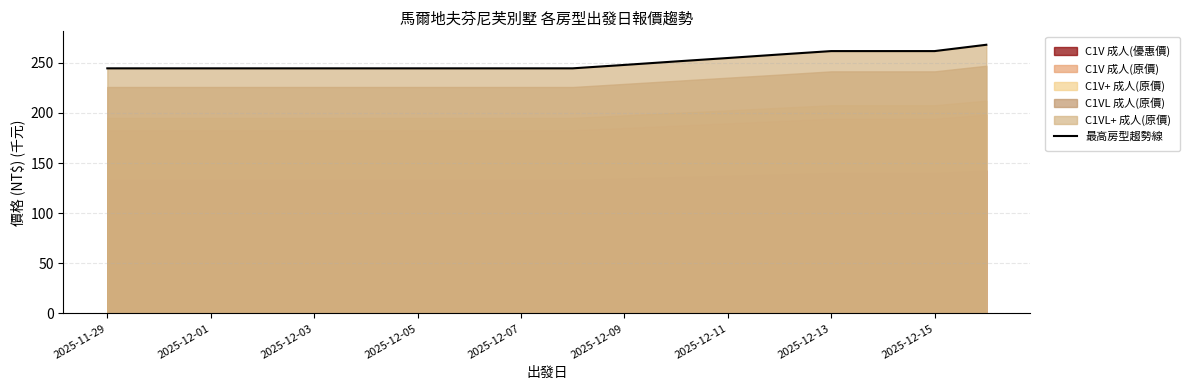

What is the change in value from 2025-12-11 to 11?

+6.9